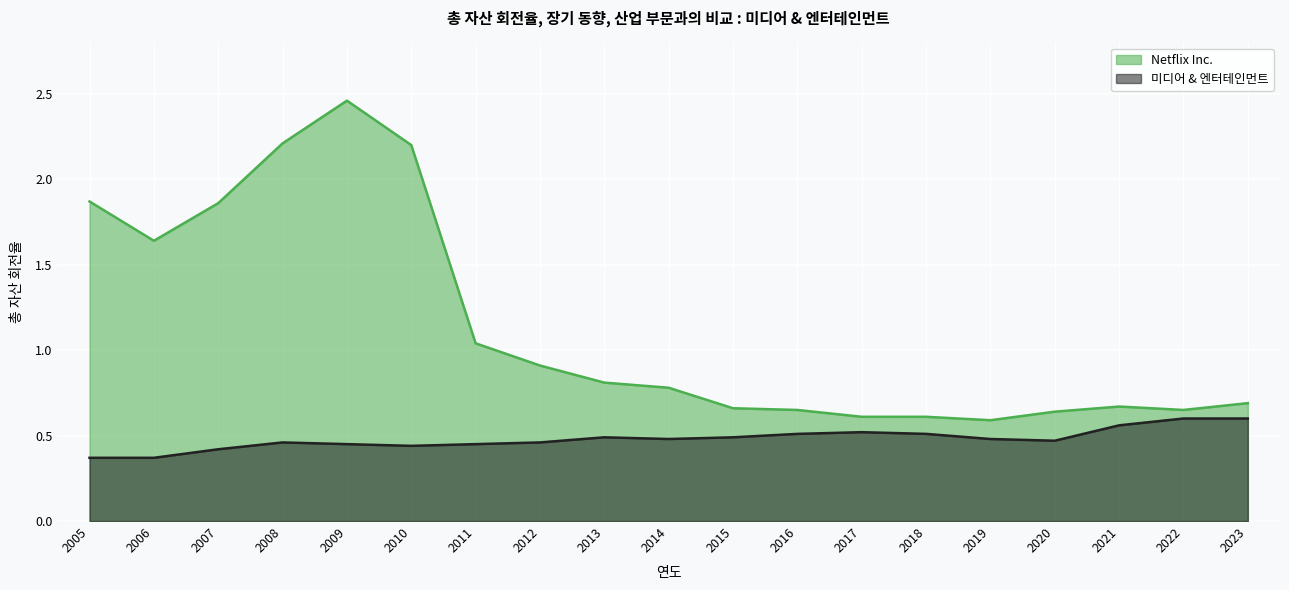

What is the approximate value of Netflix Inc. at 2005?

1.9